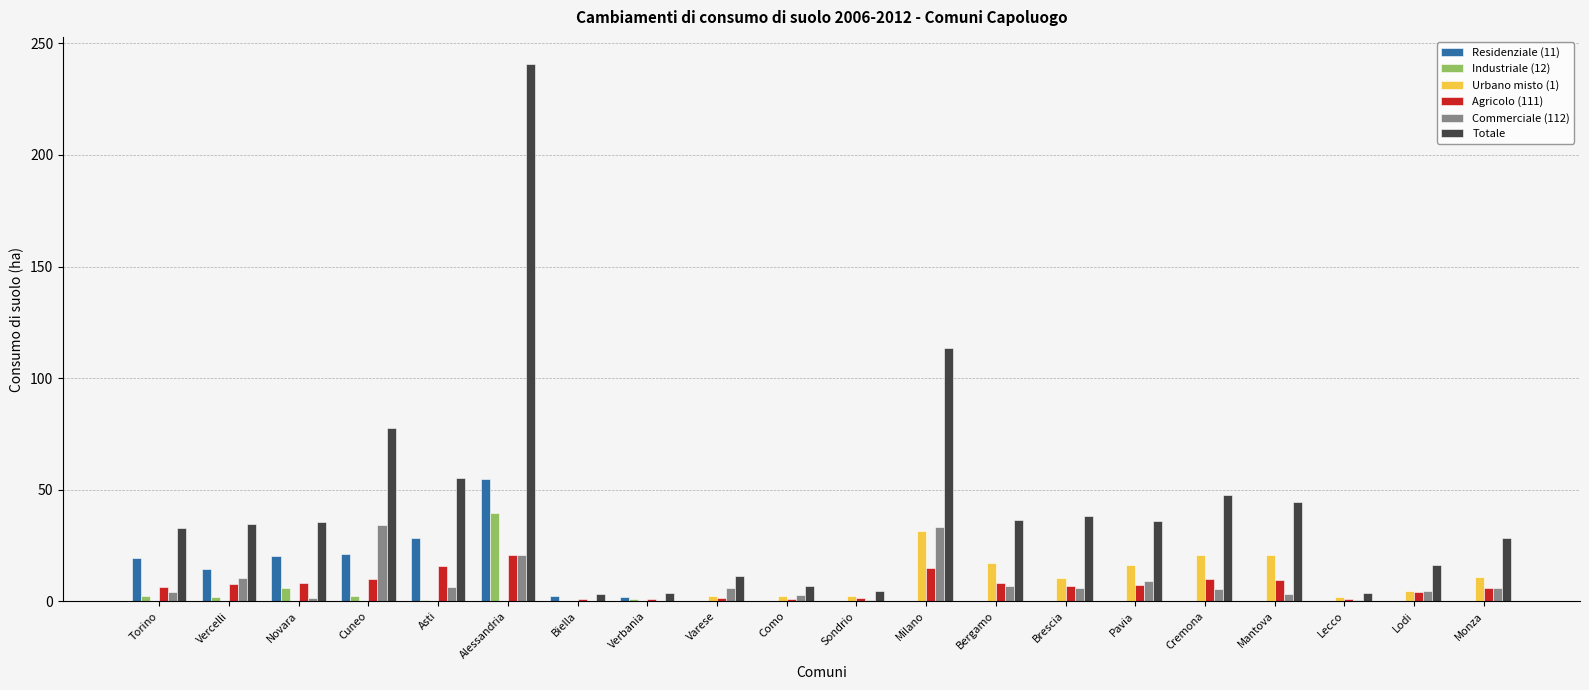

What is the total value across all series at Cremona?

83.7